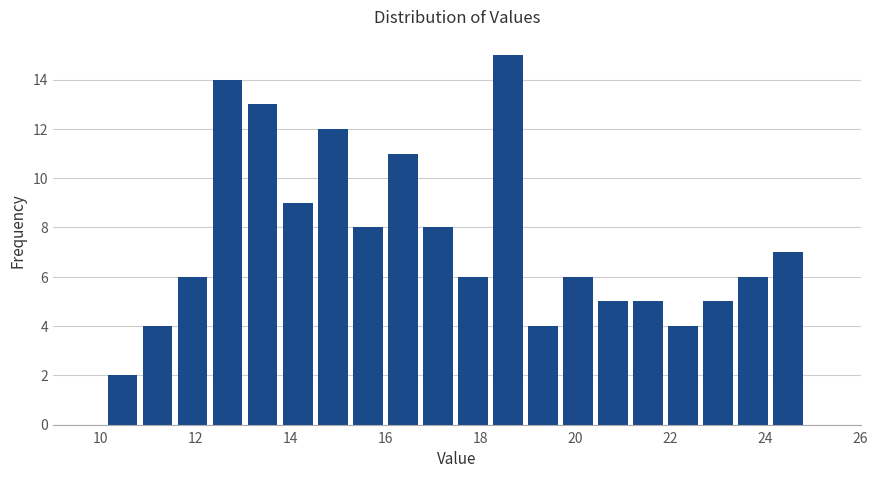

Read against the x-axis, roughly where is the centre of the tallest bar?

18.6